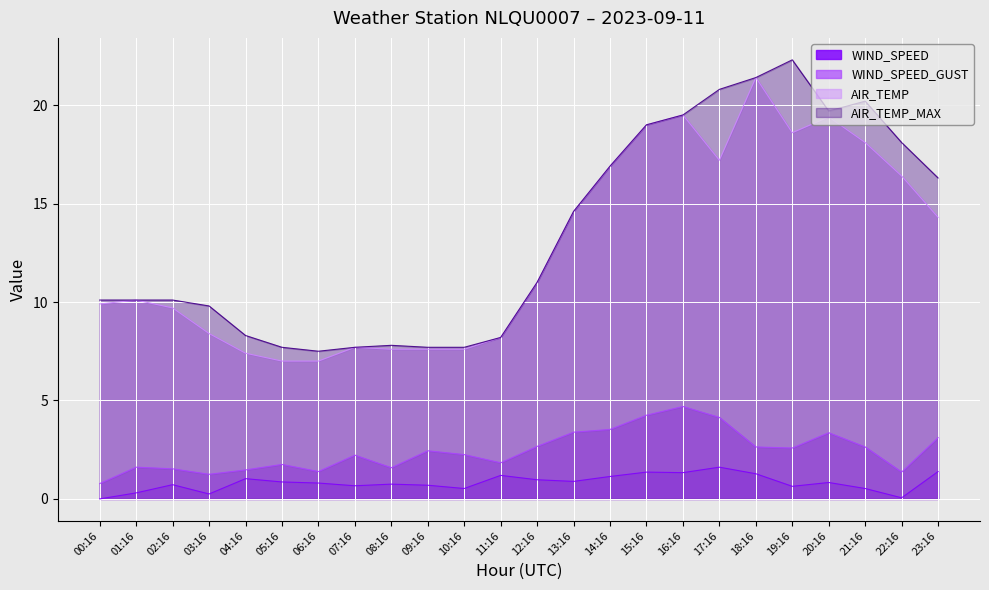

True or false: WIND_SPEED has more than 1 points higher than both neighbors.

True